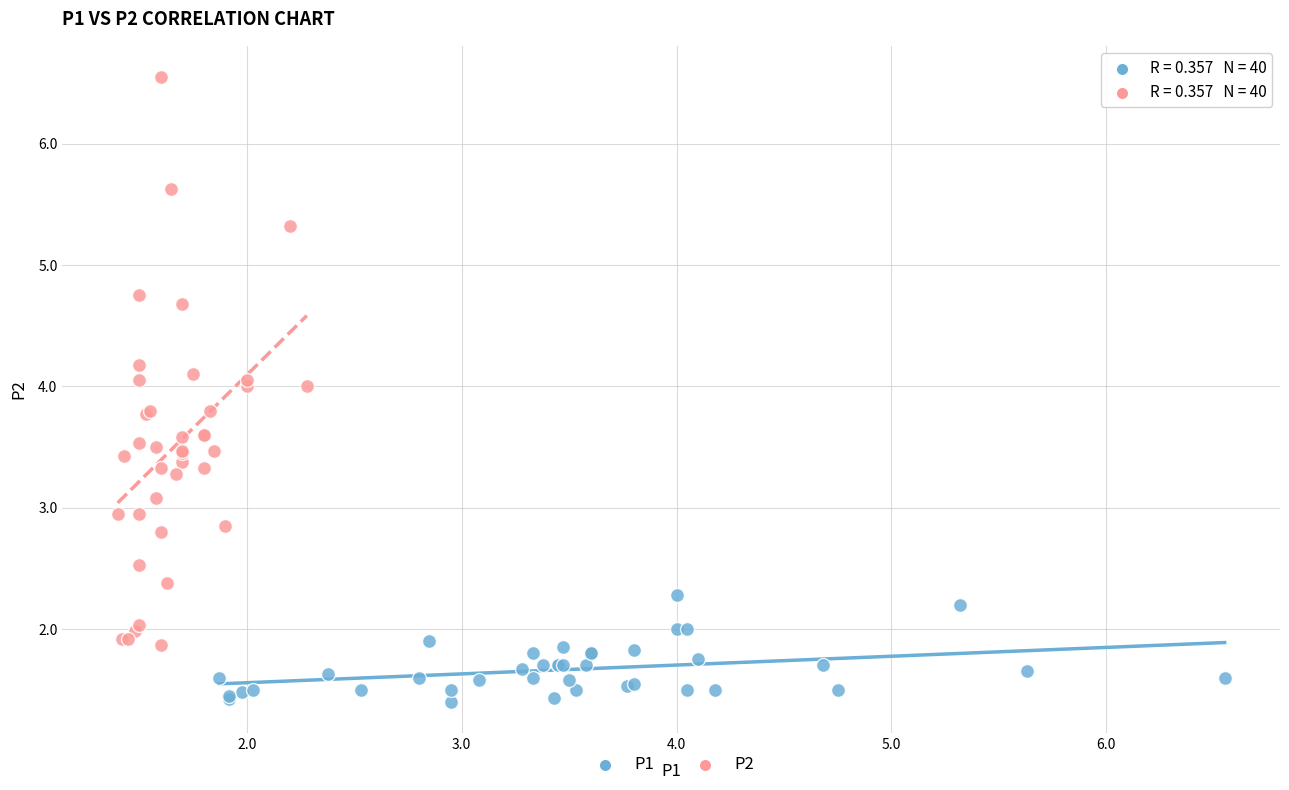

Which series has the largest Y range (max minus min)?

P2